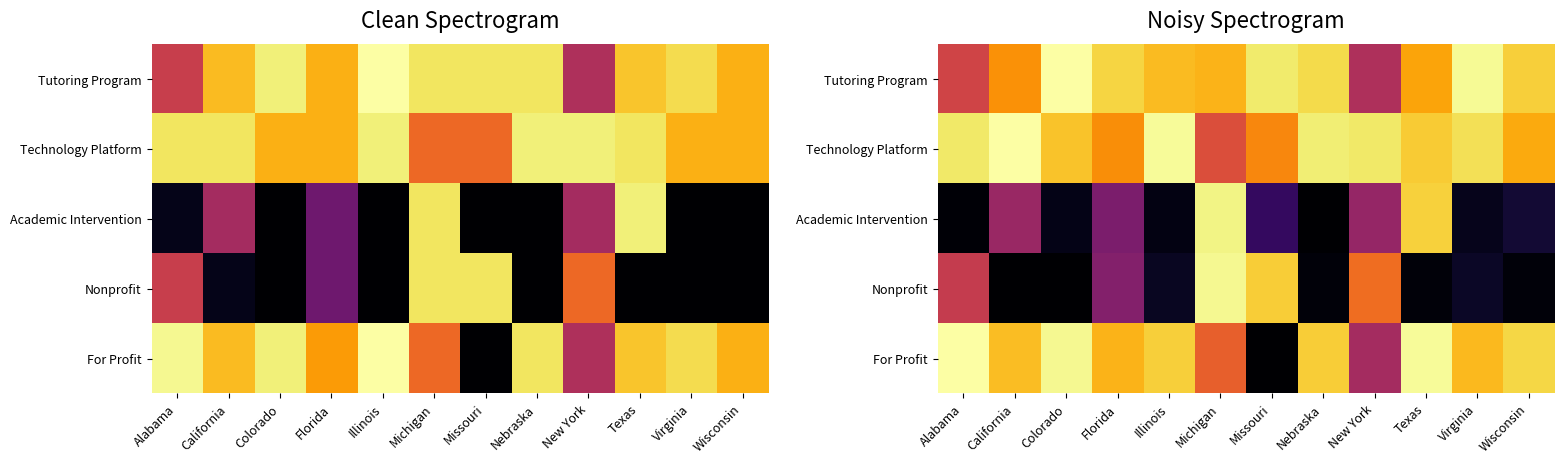

List the series in order of their peak value, highest first.

Tutoring Program, Technology Platform, For Profit, Nonprofit, Academic Intervention